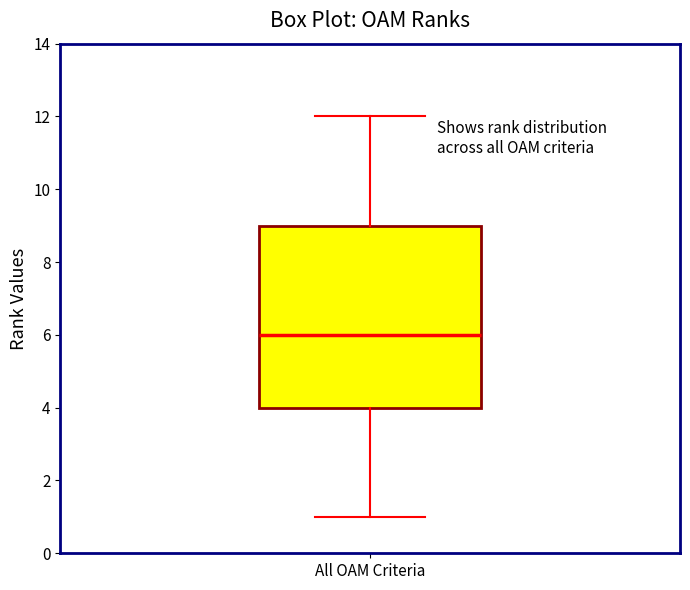

Where is the lower edge of the box for All OAM Criteria on the y-axis? The values are not printed on the chart, so give them approximately, as read against the axis.

4